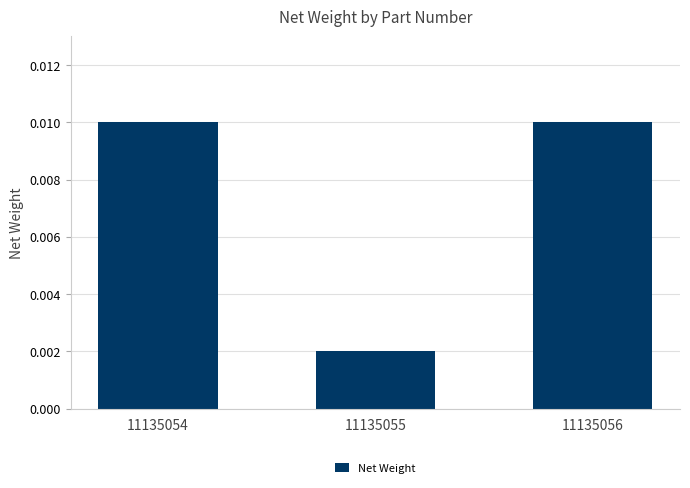

Between 11135054 and 11135055, which is larger?

11135054